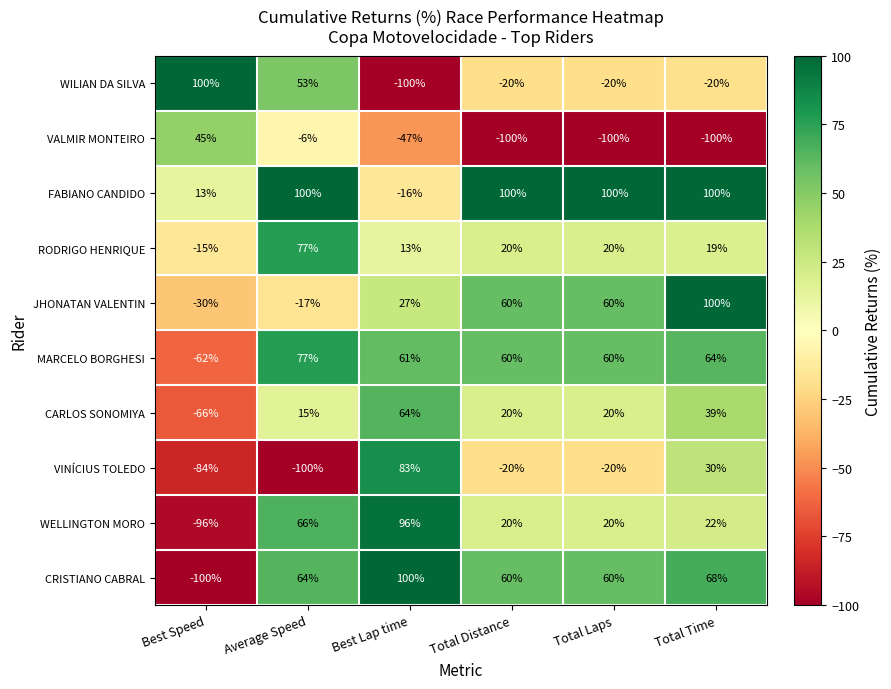

Where does the WILIAN DA SILVA series first go above -20?

Best Speed